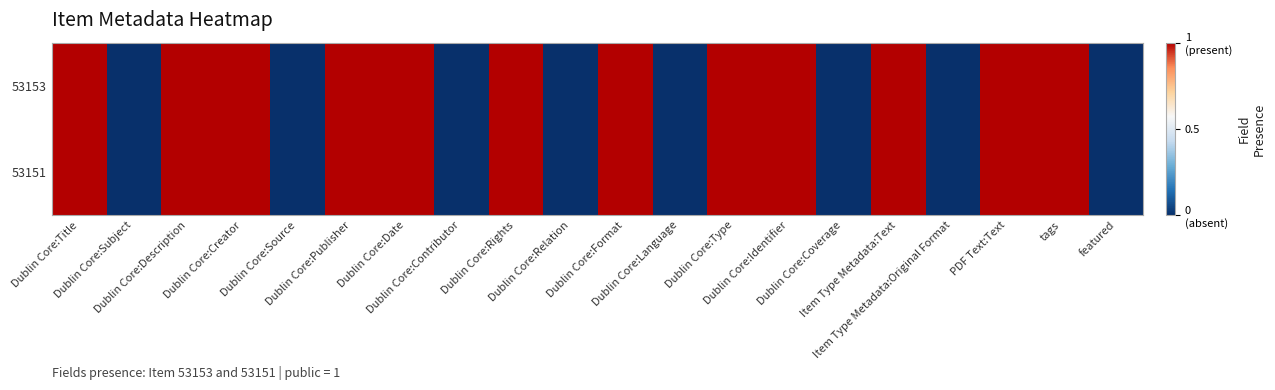

At which category is the sum across all series the highest?

Dublin Core:Title